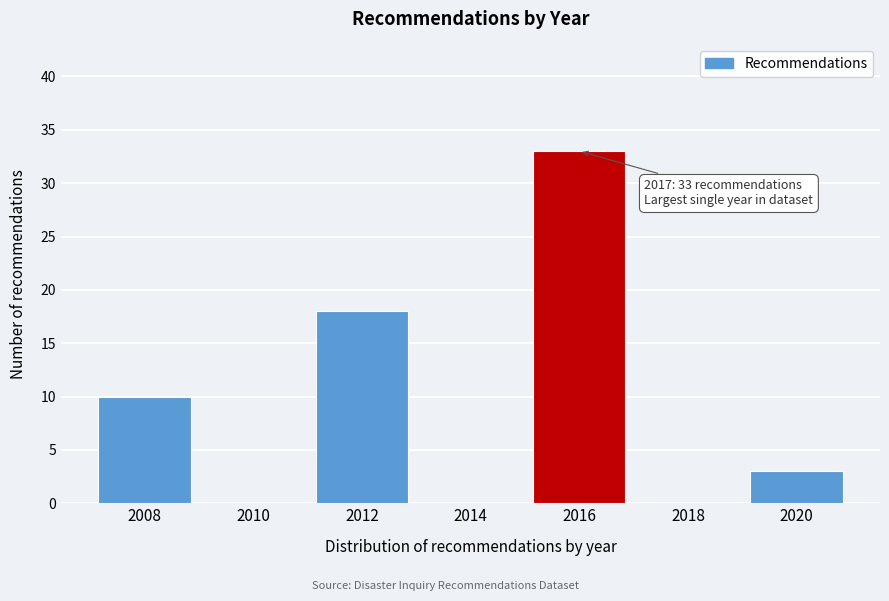

Reading right to left, transcribe all the data shown in this chart.

2020=3	2018=0	2016=33	2014=0	2012=18	2010=0	2008=10